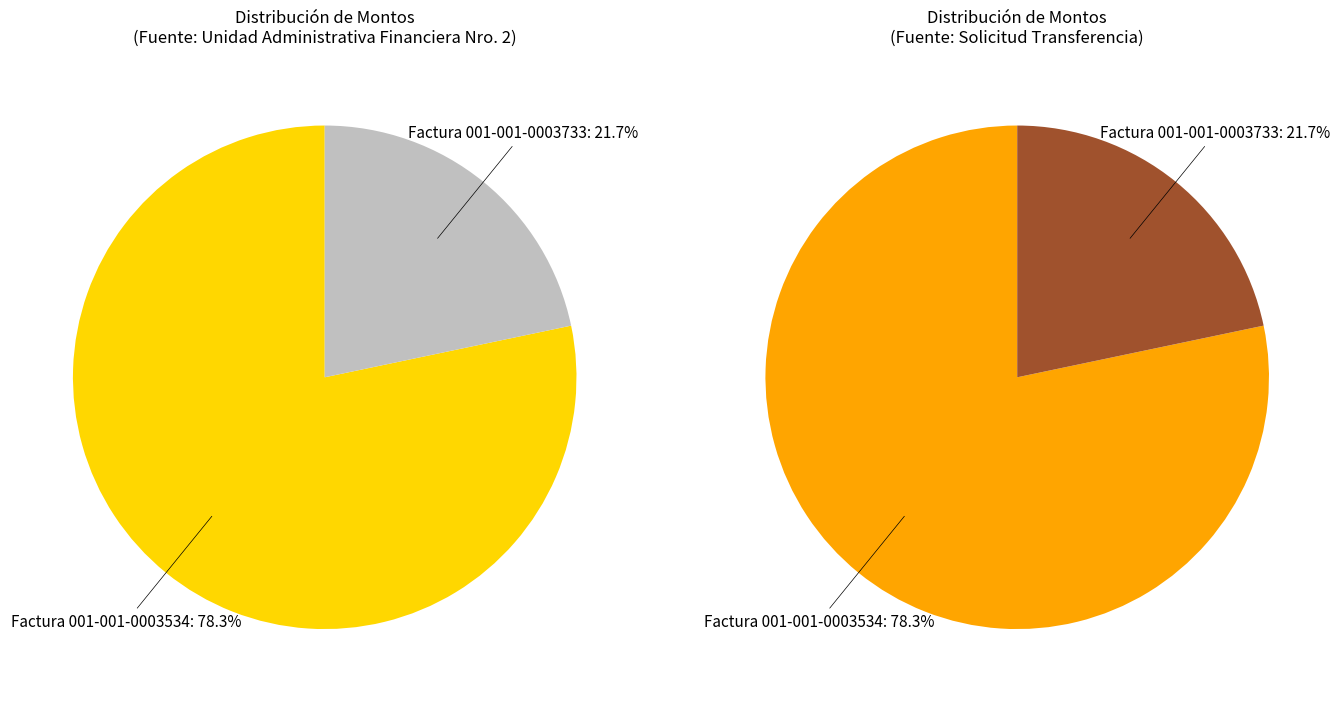

Which category has the biggest portion of the pie?

Factura 001-001-0003534